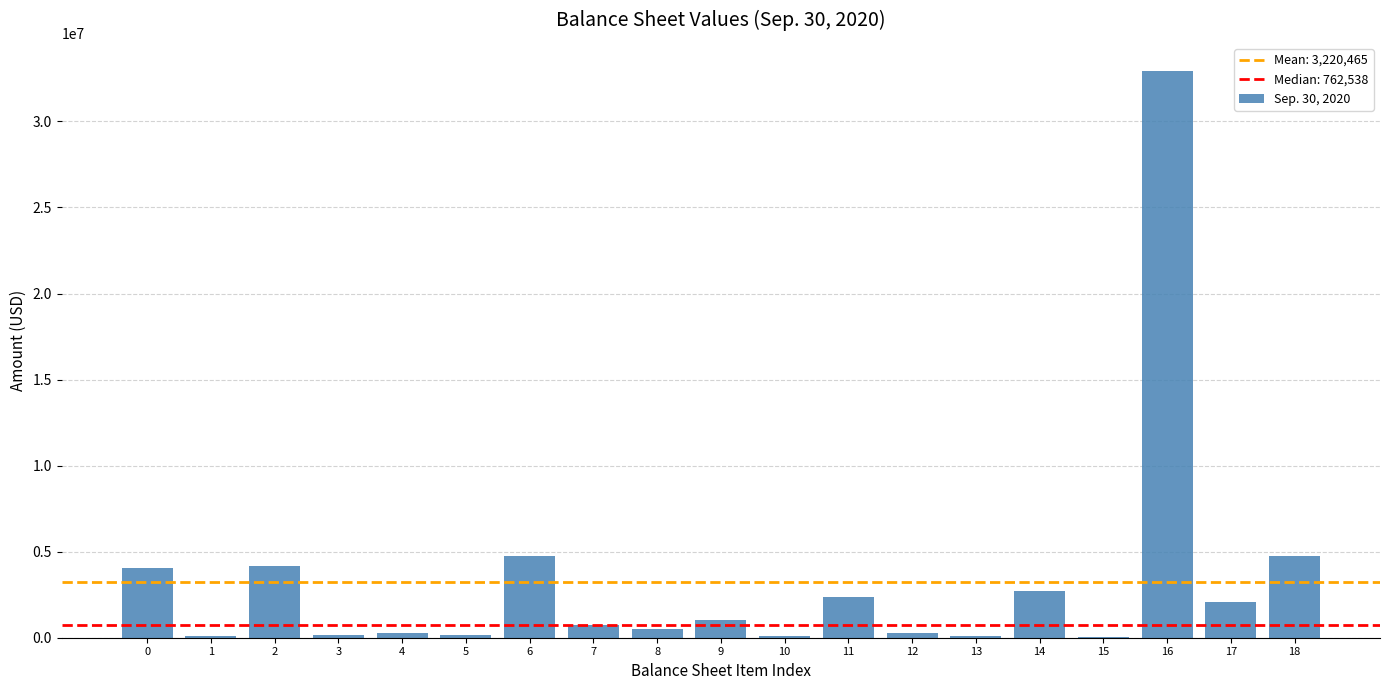

What is the greatest value displayed?

32923022